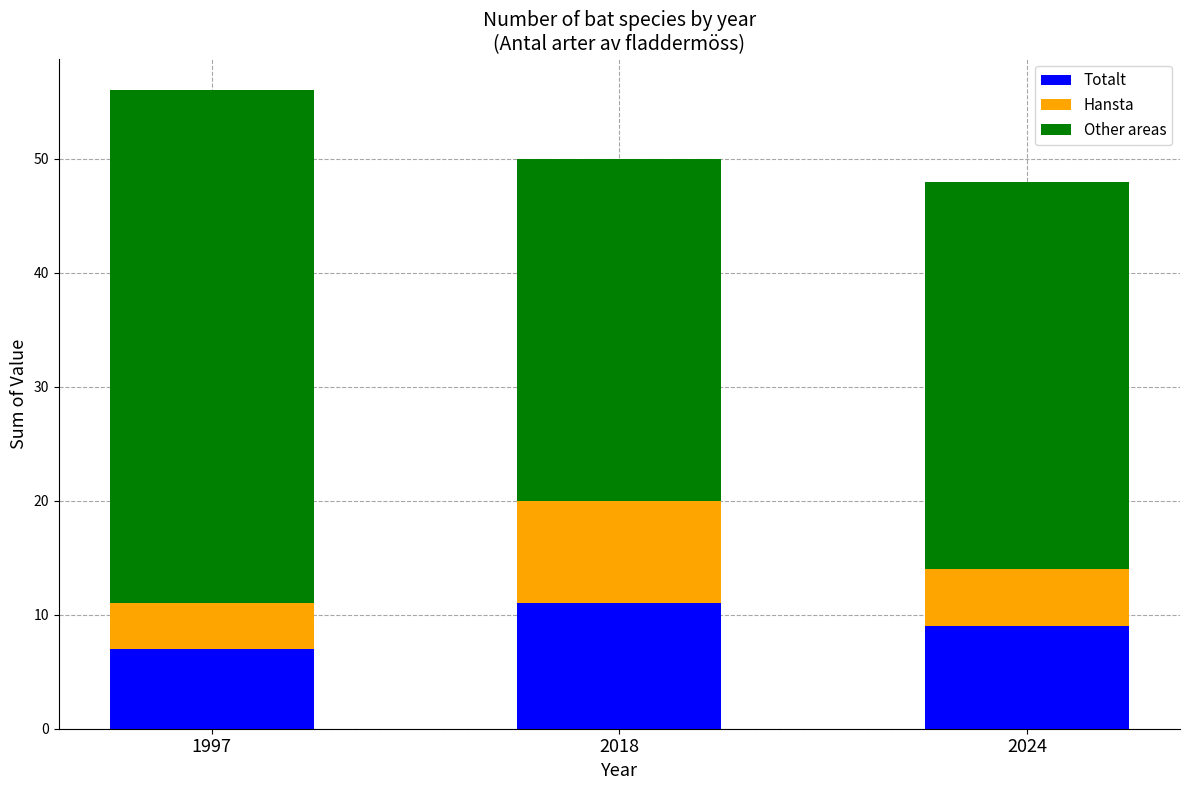

The value of Totalt at 2018 is 3. True or false?

False